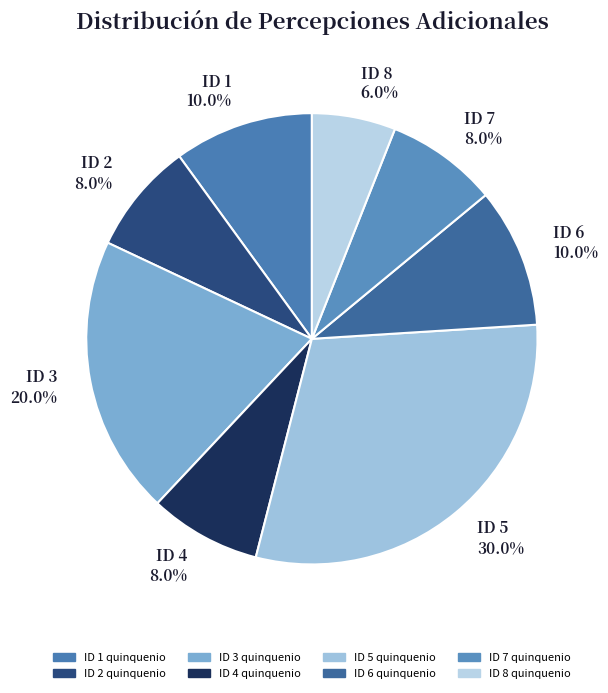

What percentage is NOT represented by ID 8 6.0%?

94.0%